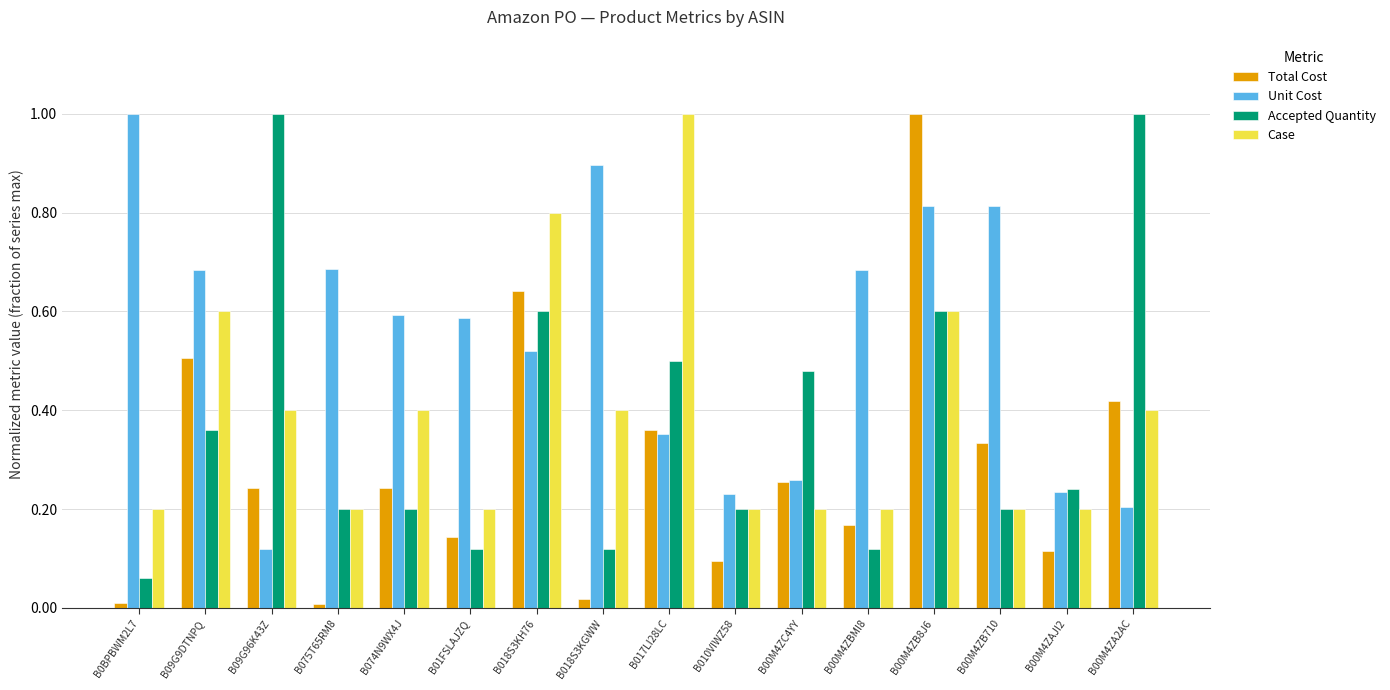

True or false: Accepted Quantity has a value of 0.6 at B00M4ZB8J6.

True